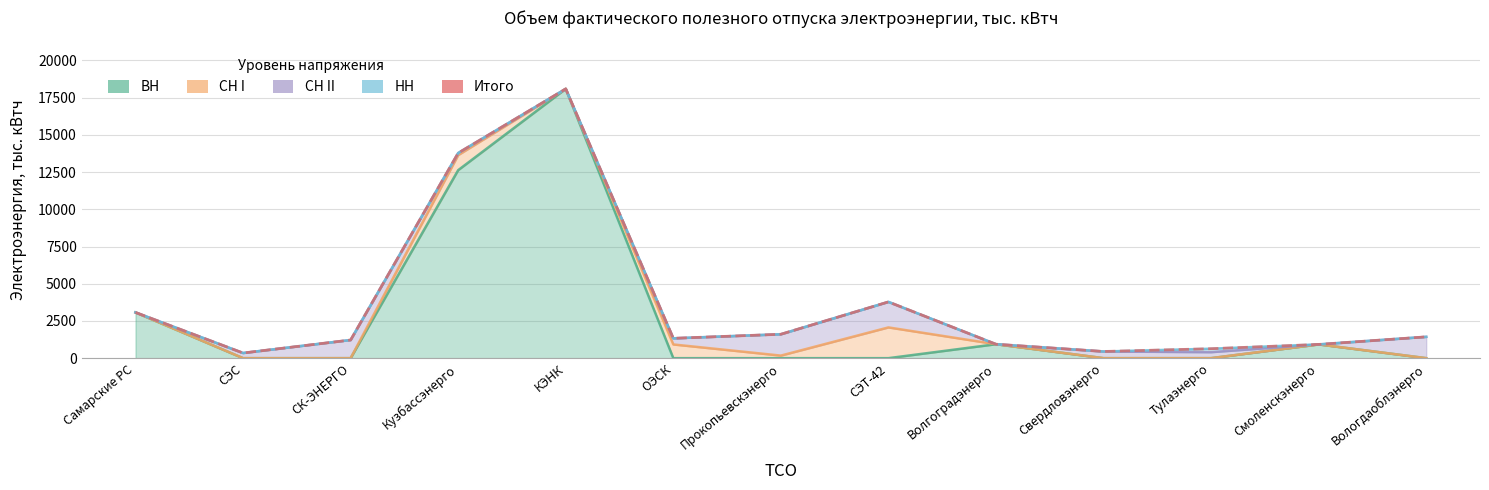

List the labels in order of value, smallest first.

СЭС, Свердловэнерго, Тулаэнерго, Смоленскэнерго, Волгоградэнерго, СК-ЭНЕРГО, ОЭСК, Вологдаоблэнерго, Прокопьевскэнерго, Самарские РС, СЭТ-42, Кузбассэнерго, КЭНК